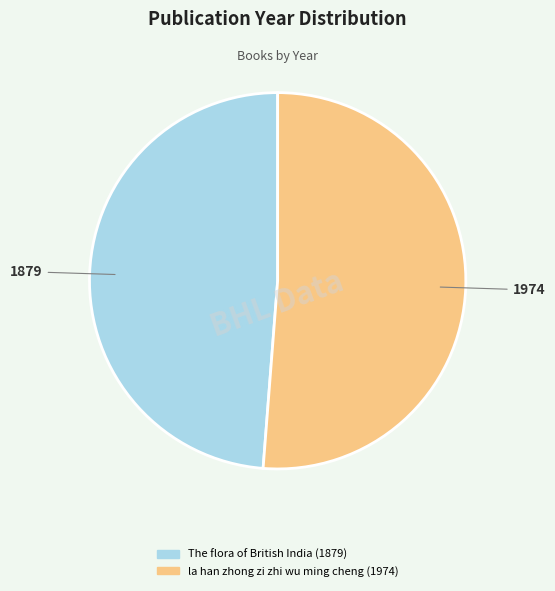

True or false: The flora of British India (1879) accounts for 42% of the total.

False